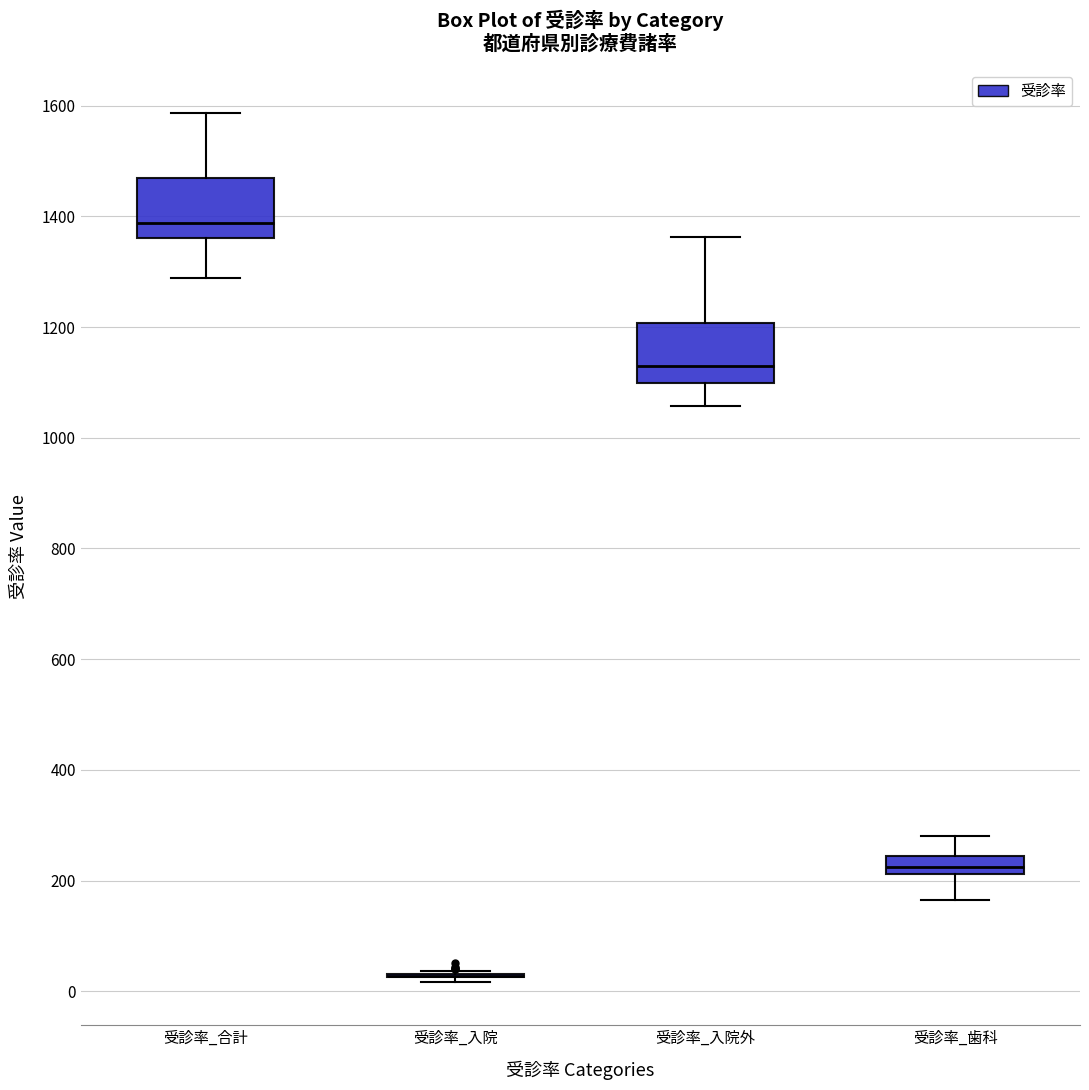

Where does the median line of the box for 受診率_入院外 sit on the y-axis? The values are not printed on the chart, so give them approximately, as read against the axis.

1120